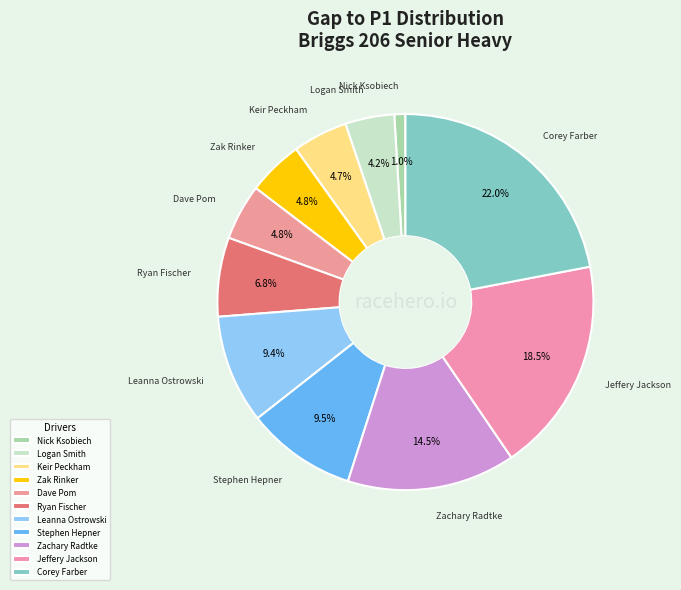

Is it true that Zachary Radtke is 28% of the pie?

False